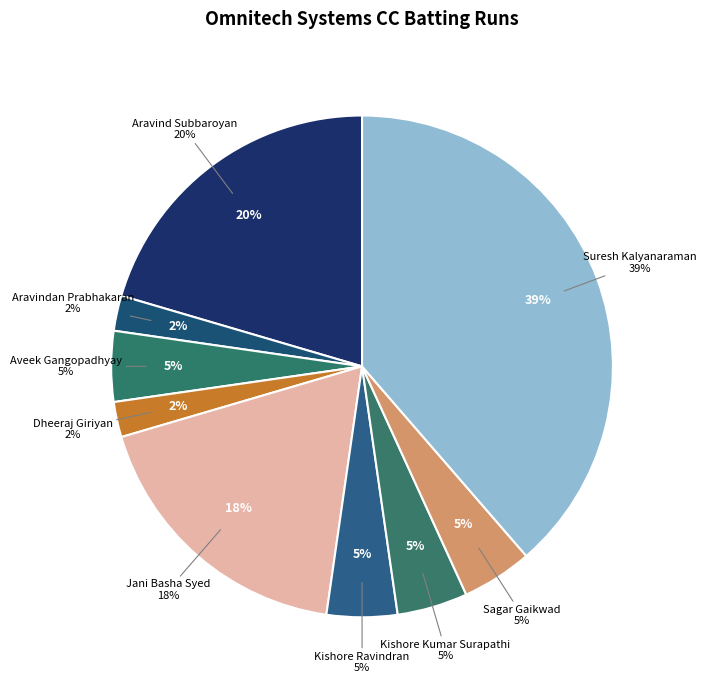

How many segments does this pie chart have?

9